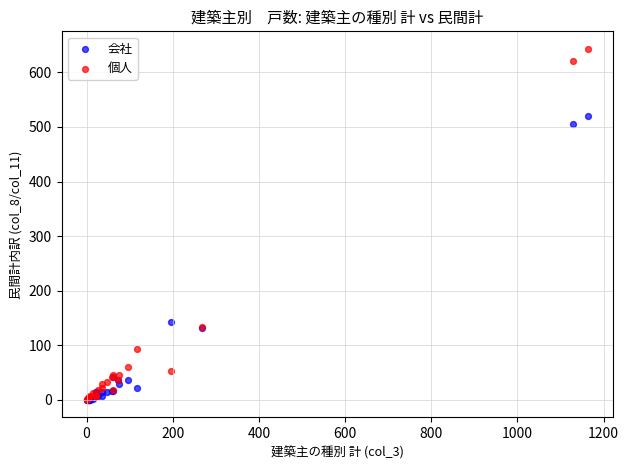

In the 会社 series, what Y value is closest to 260?

143